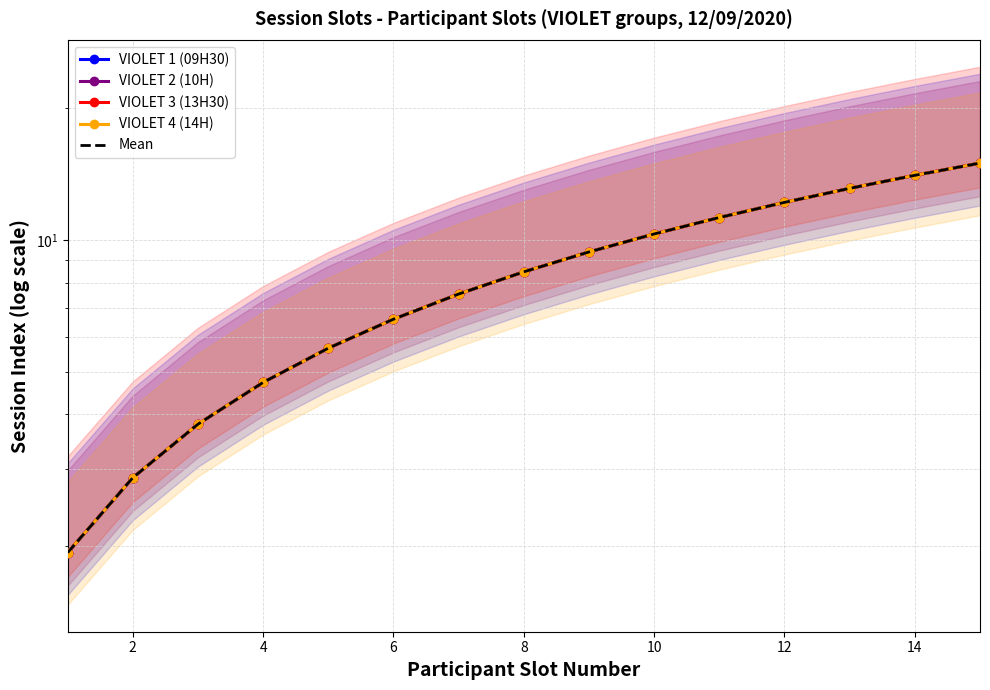

What is the difference between the maximum and minimum values in the VIOLET 3 (13H30) series?

13.1